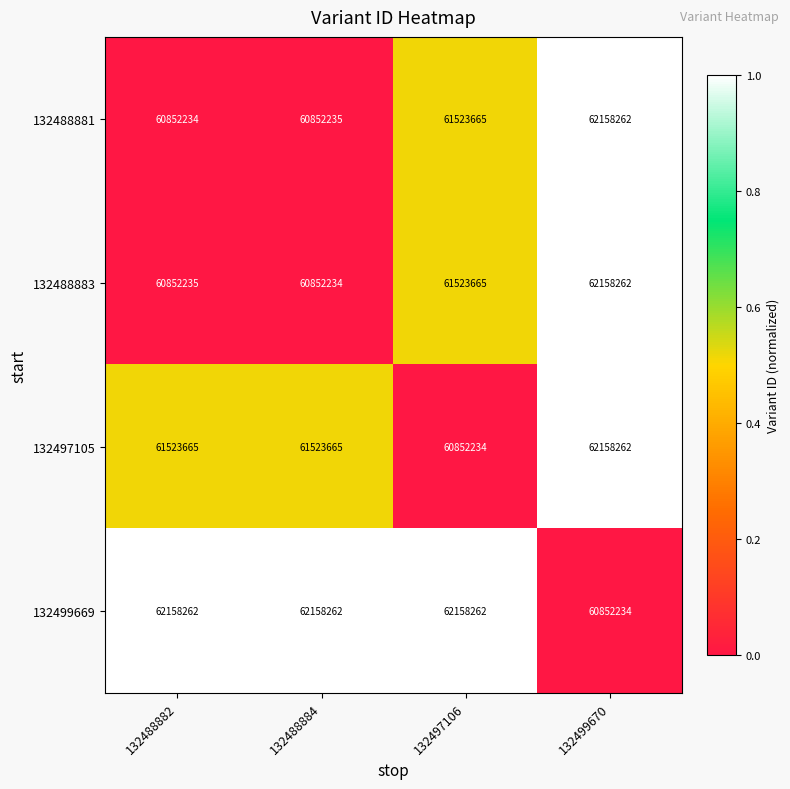

What is the spread (max minus min) of values at 132497106?

1306028